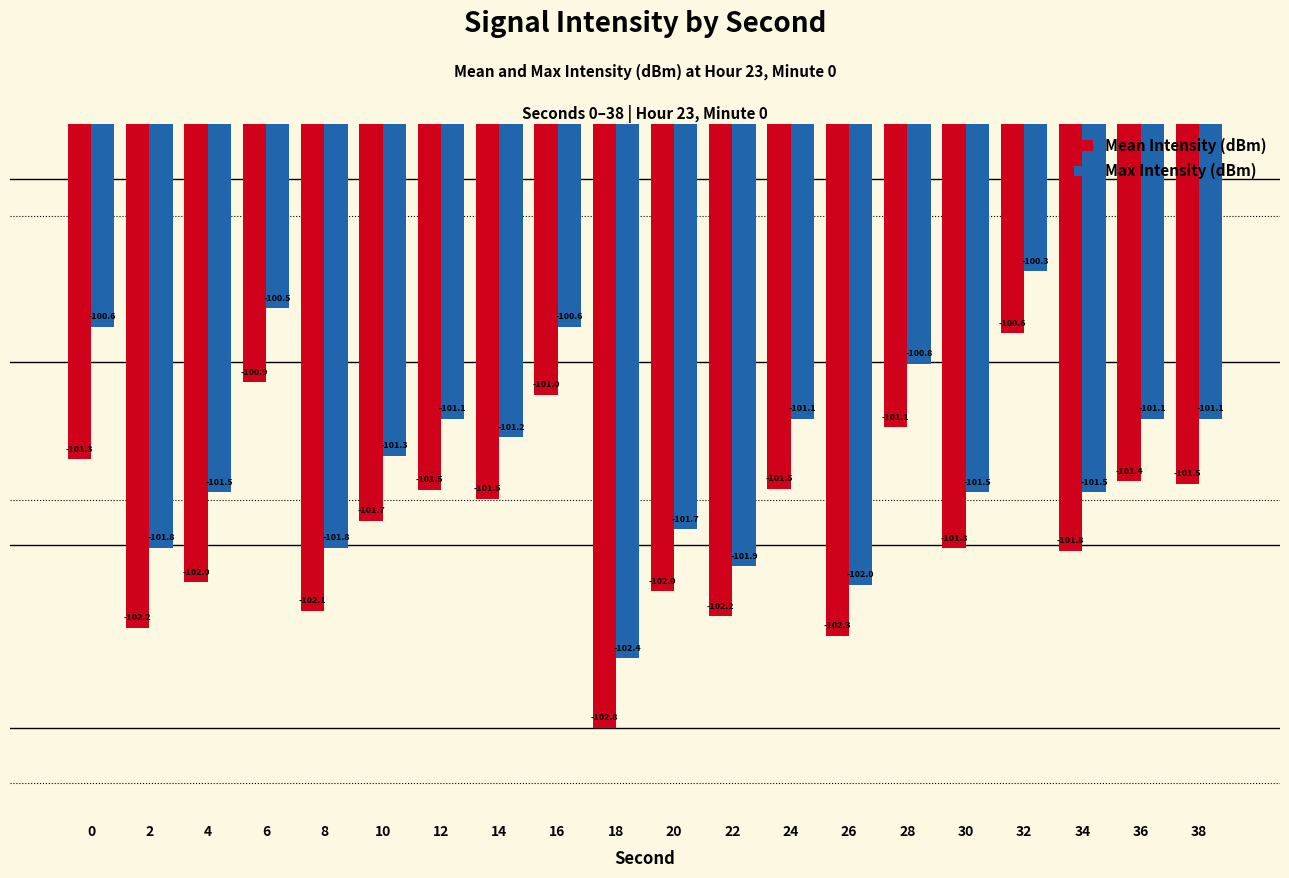

What is the smallest value displayed?

-102.8